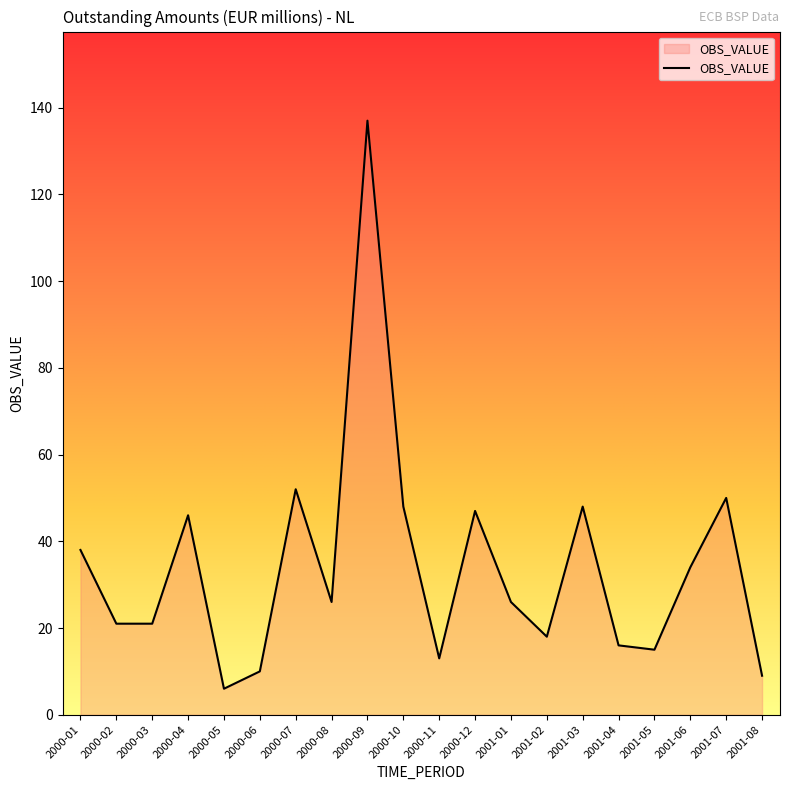

Reading left to right, extract all data points from this chart.

38	21	21	46	6	10	52	26	137	48	13	47	26	18	48	16	15	34	50	9